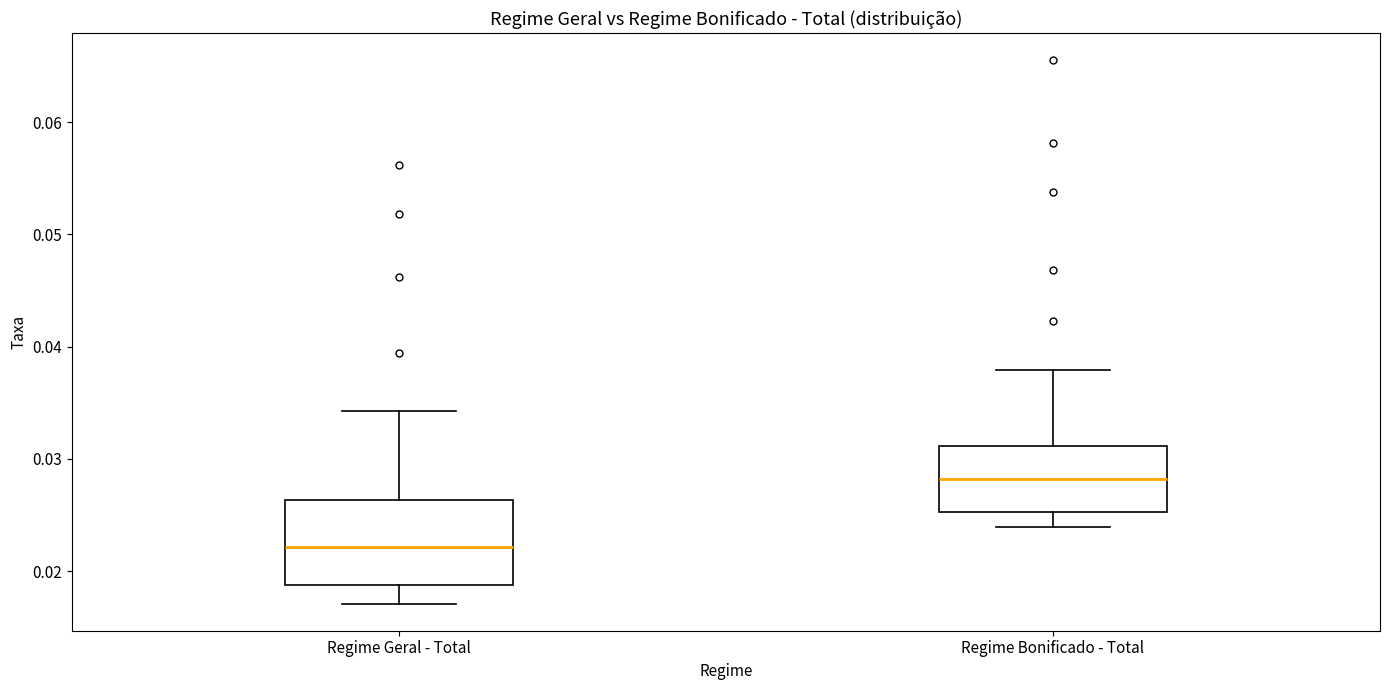

Where is the lower edge of the box for Regime Geral - Total on the y-axis? The values are not printed on the chart, so give them approximately, as read against the axis.

0.019